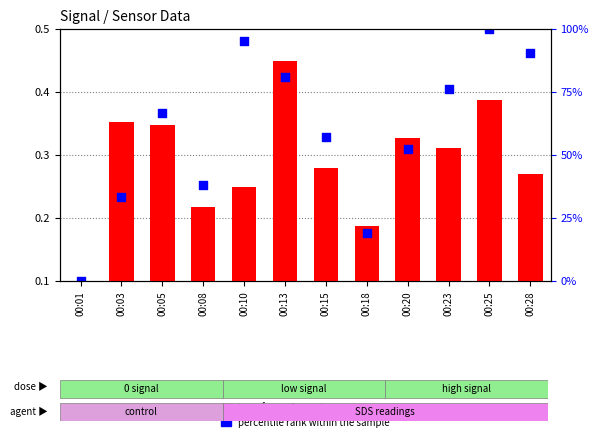

Which has a higher value, 00:23 or 00:08?

00:23